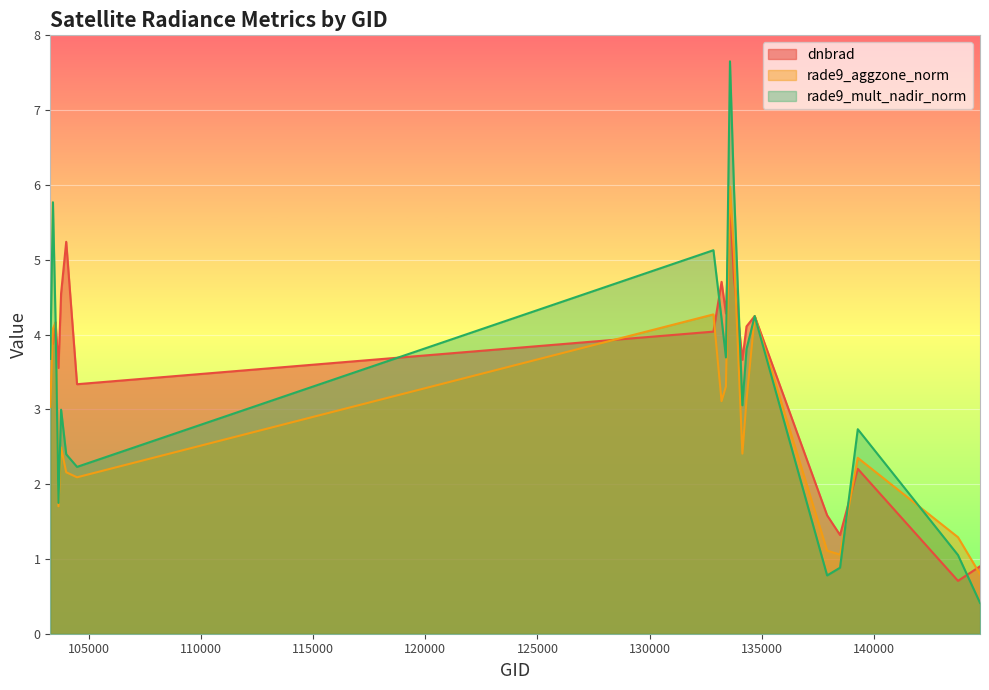

In rade9_mult_nadir_norm, how many points are lower than both neighbors (excluding endpoints)?

5